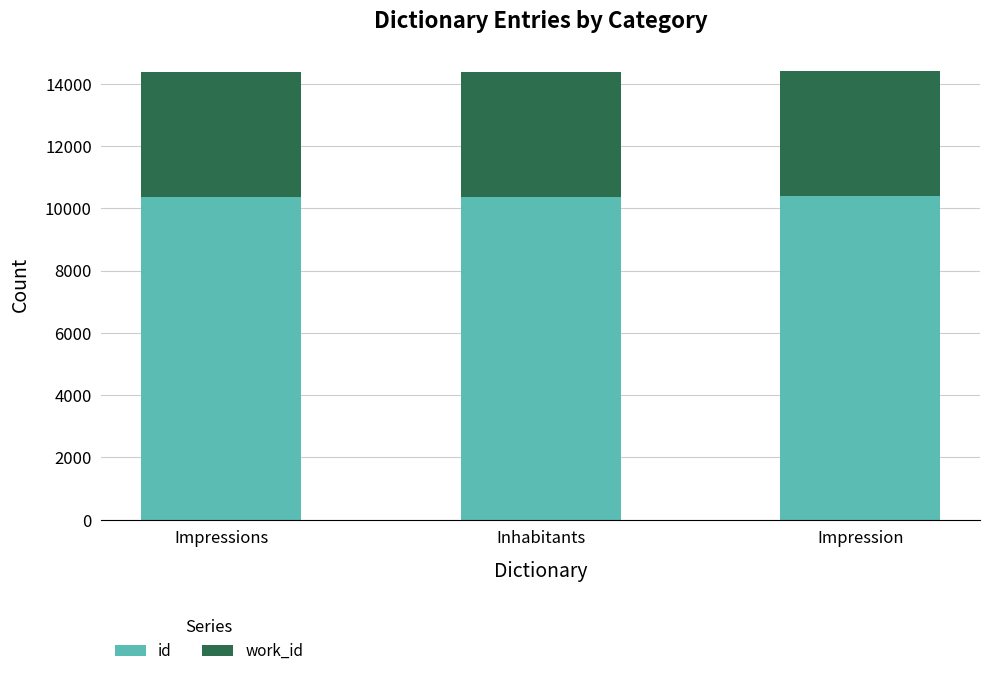

What is the total value across all series at Impression?

14409